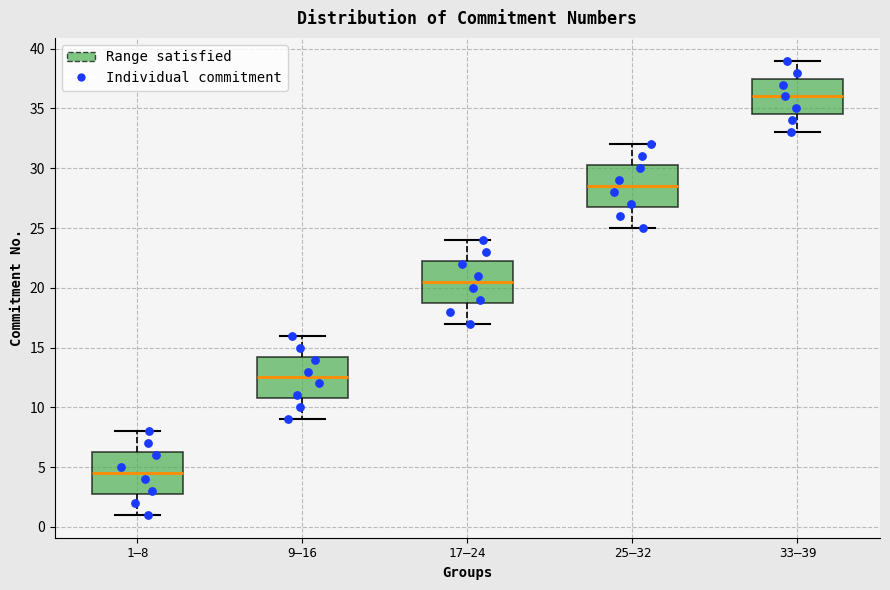

Reading left to right, read every box against the y-axis: the position of its median line, the range the box covers, and the ends of its whiskers. The values are not printed on the chart, so give them approximately, as read against the axis.

1–8: median 4.5, box 3.0 to 6.5, whiskers 1.0 to 8.0
9–16: median 12.5, box 11.0 to 14.5, whiskers 9.0 to 16.0
17–24: median 20.5, box 19.0 to 22.5, whiskers 17.0 to 24.0
25–32: median 28.5, box 27.0 to 30.5, whiskers 25.0 to 32.0
33–39: median 36.0, box 34.5 to 37.5, whiskers 33.0 to 39.0